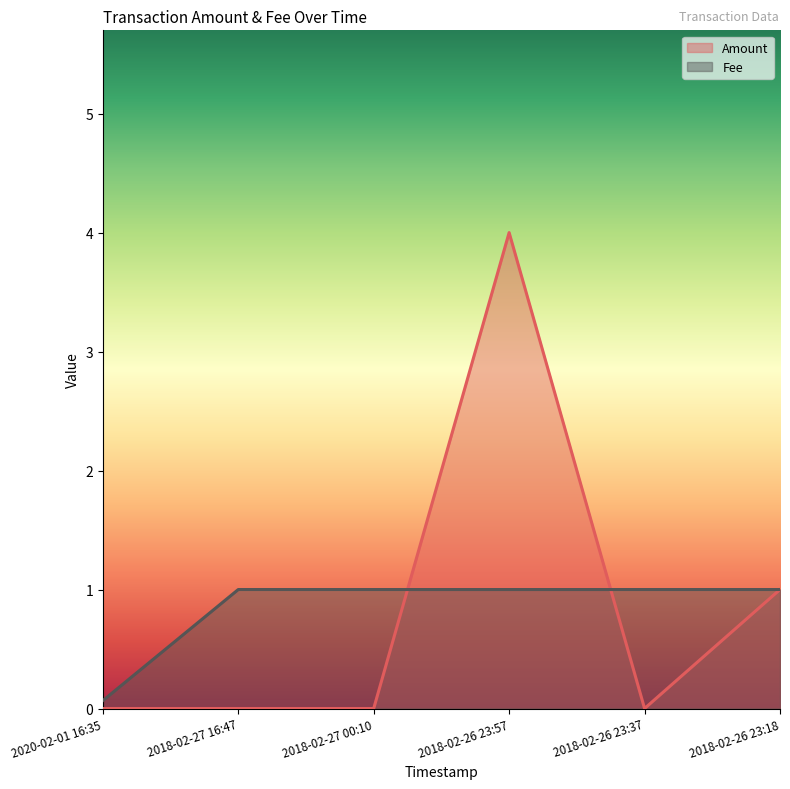

What position from the right is 2018-02-26 23:18?

1